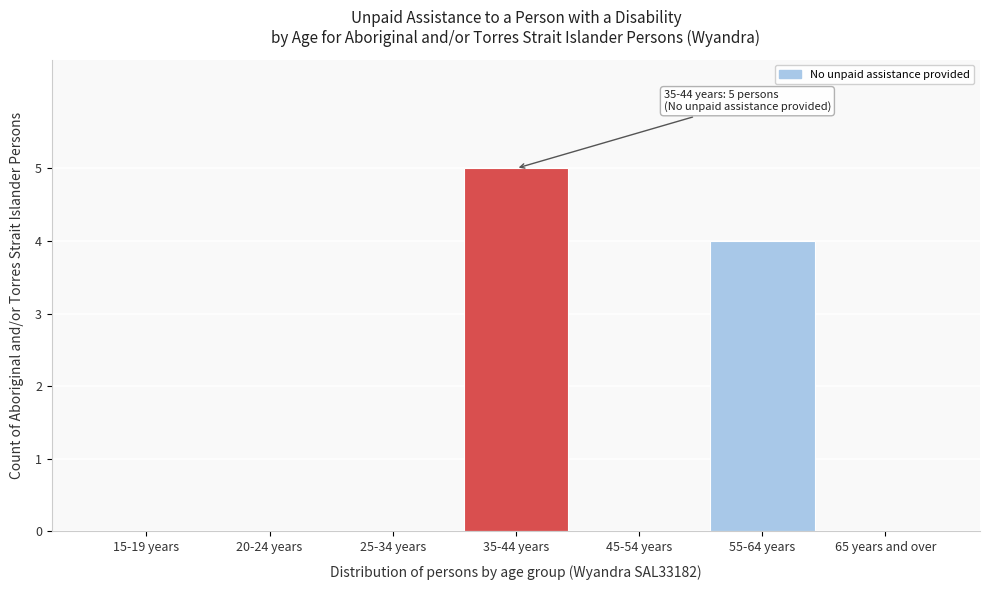

Reading right to left, list all the values displayed in this chart.

65 years and over=0	55-64 years=4	45-54 years=0	35-44 years=5	25-34 years=0	20-24 years=0	15-19 years=0